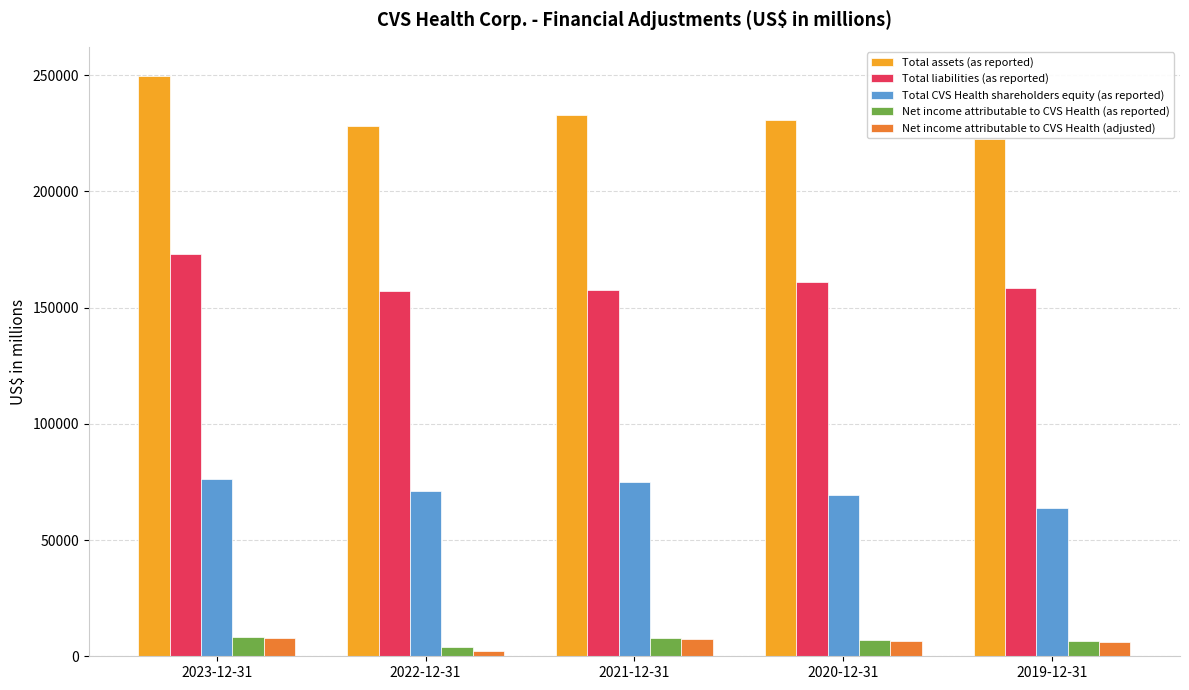

What is the minimum value for Total assets (as reported)?

222449